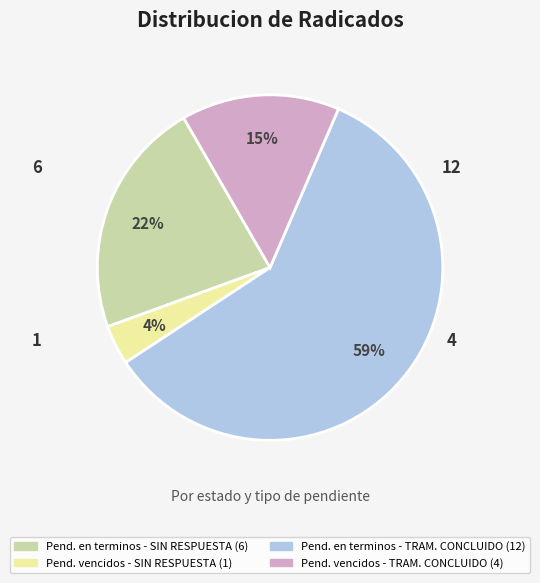

To the nearest percent, what is the average slice percentage?

25%